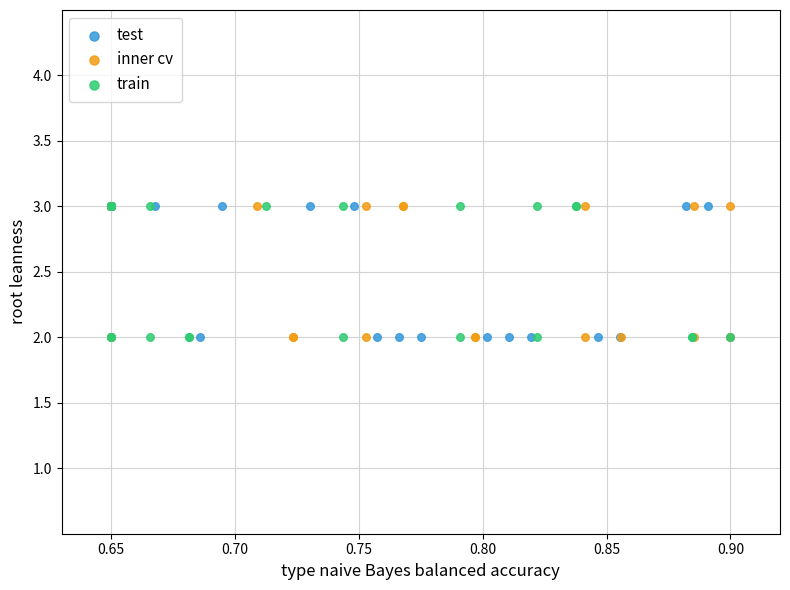

What are all the series names shown in the legend?

test, inner cv, train